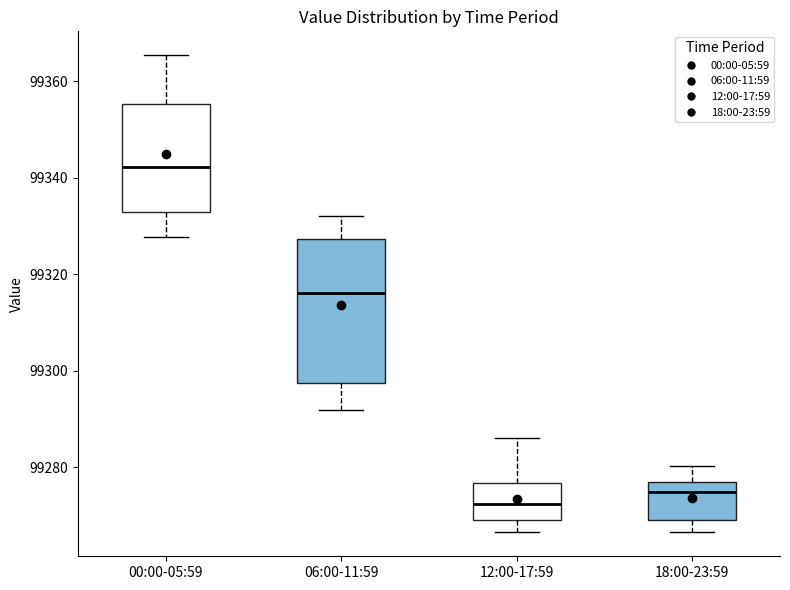

Reading left to right, read every box against the y-axis: the position of its median line, the range the box covers, and the ends of its whiskers. The values are not printed on the chart, so give them approximately, as read against the axis.

00:00-05:59: median 99342, box 99332 to 99356, whiskers 99328 to 99366
06:00-11:59: median 99316, box 99298 to 99328, whiskers 99292 to 99332
12:00-17:59: median 99272, box 99270 to 99276, whiskers 99266 to 99286
18:00-23:59: median 99274, box 99268 to 99276, whiskers 99266 to 99280